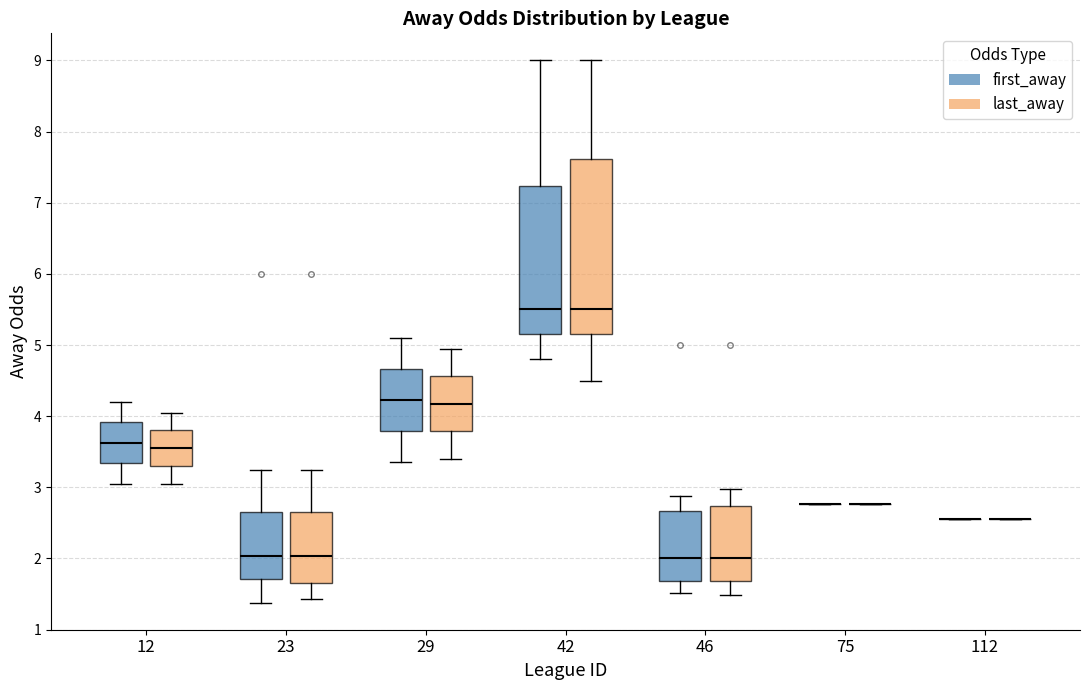

Which box is the tallest, from its lower edge to its upper edge?

42 (last_away)